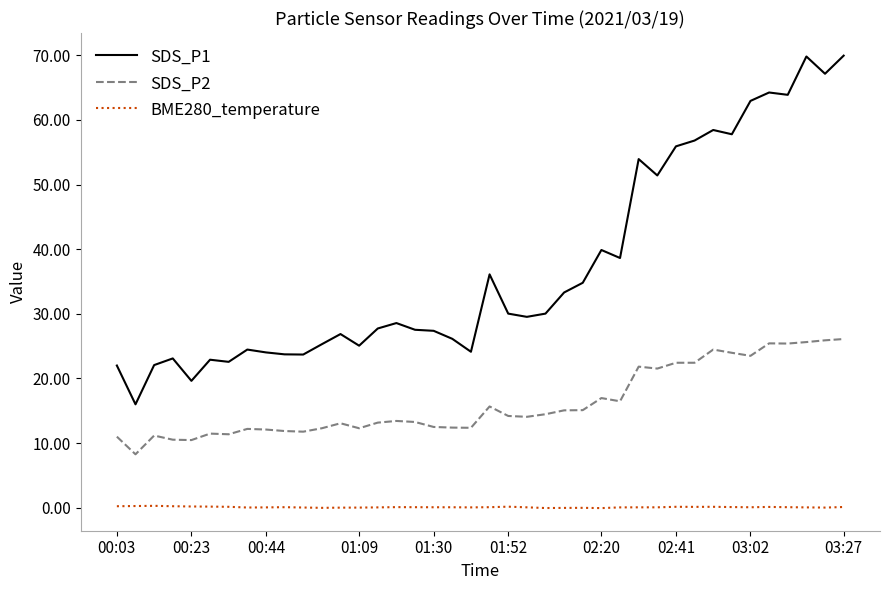

List the series in order of their overall mean, lowest first.

BME280_temperature, SDS_P2, SDS_P1